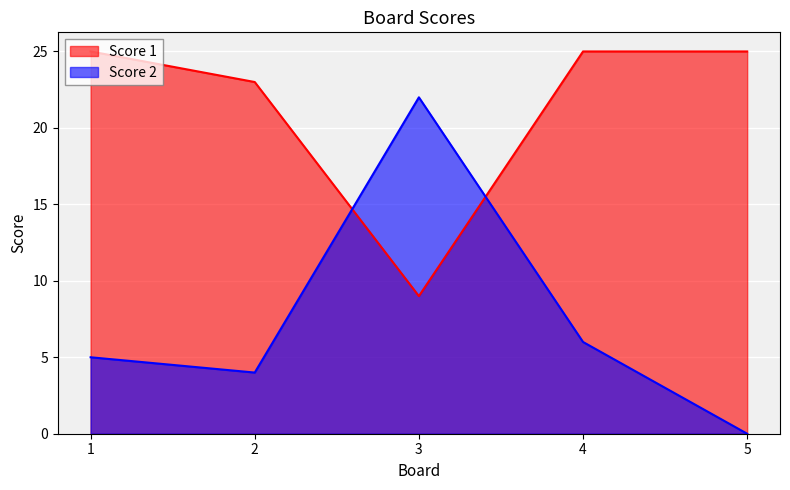

What is the greatest value displayed?

25